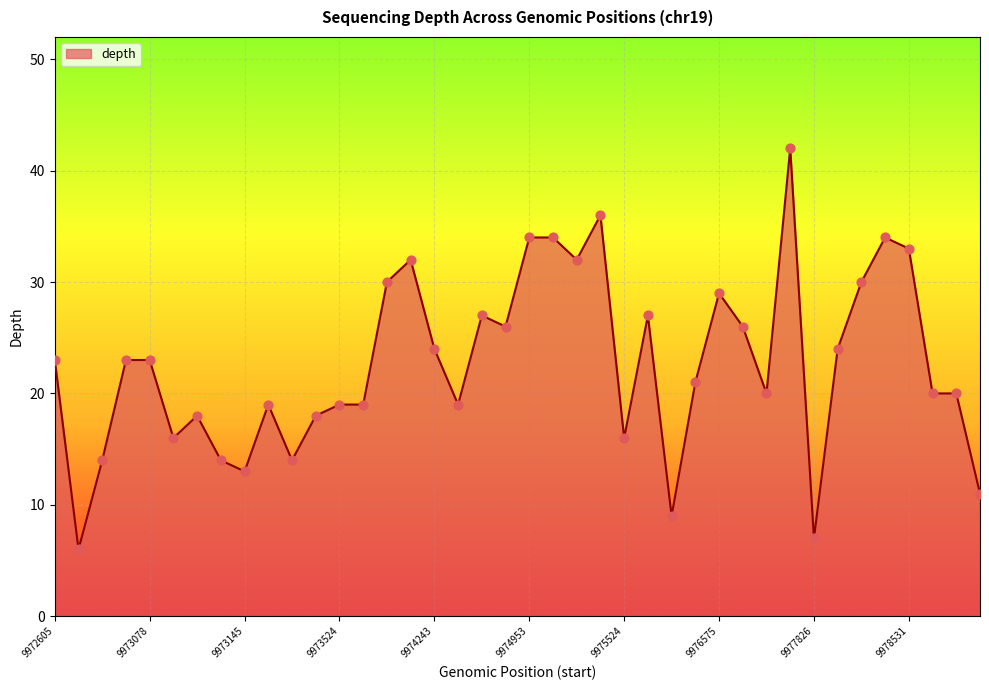

What is the difference between the maximum and minimum values?

36